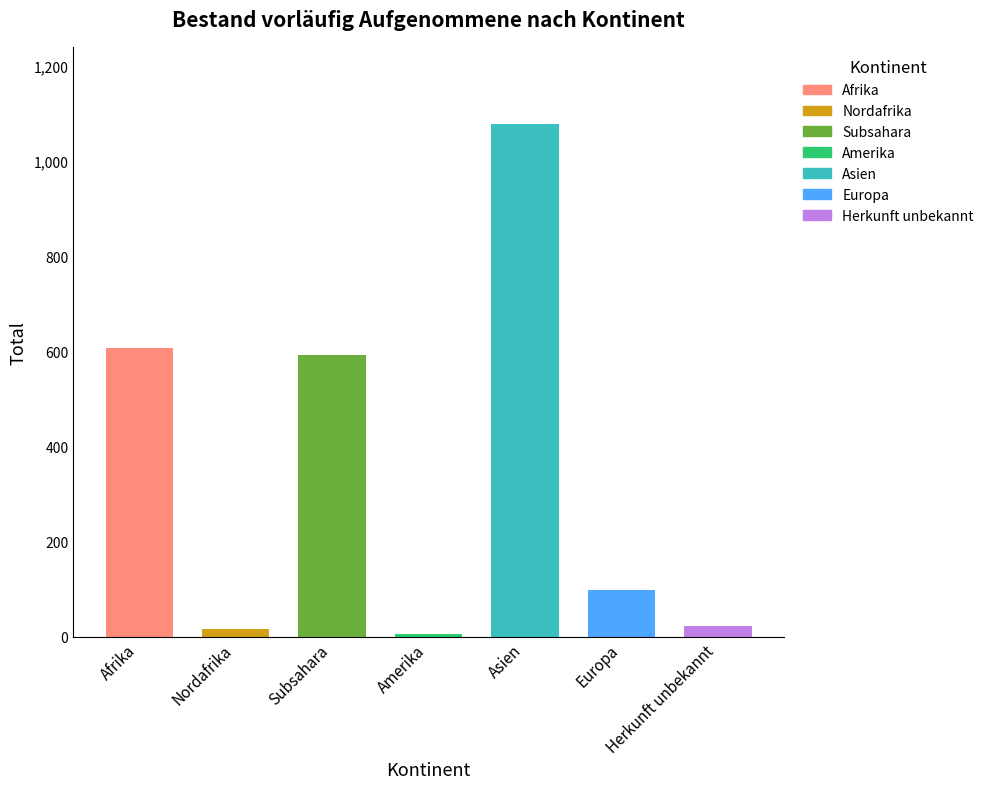

What is the label of the 6th bar from the right?

Nordafrika